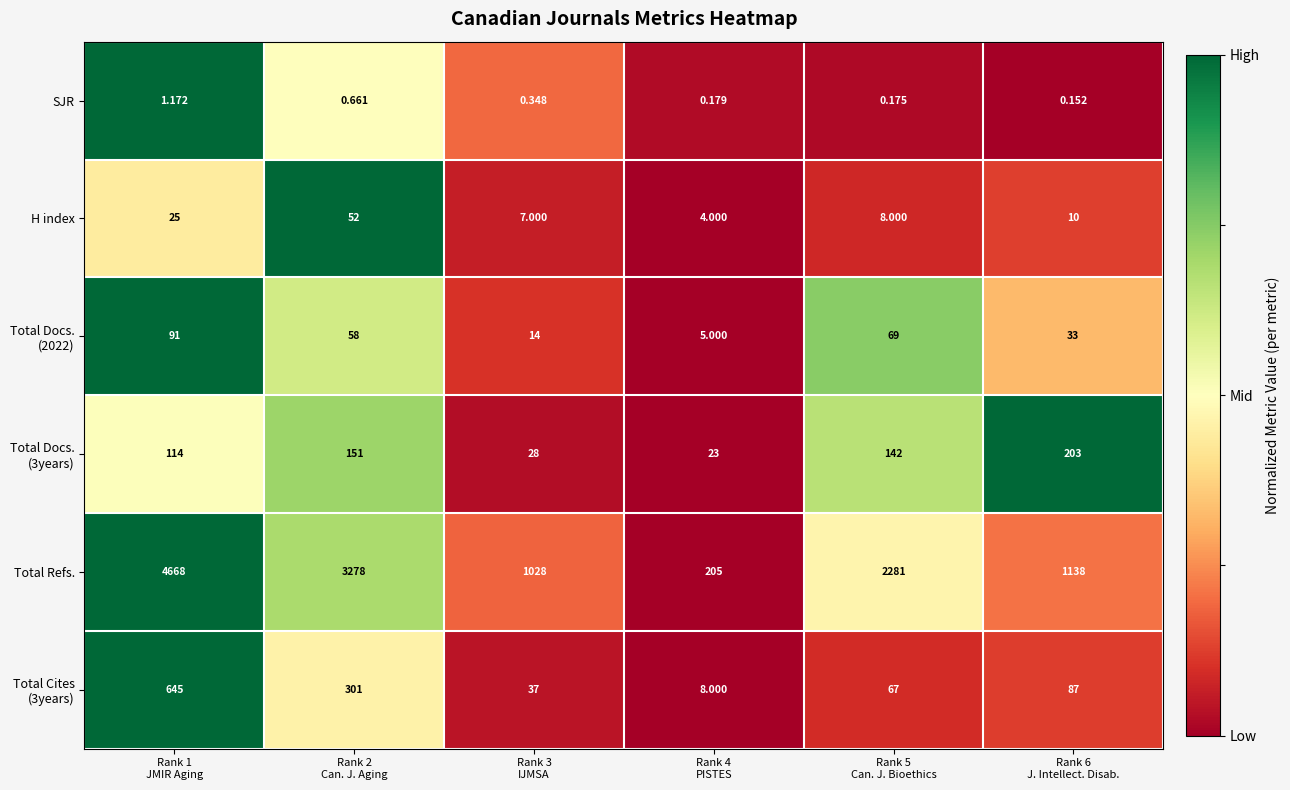

Which series has the widest spread of values?

Total Refs.